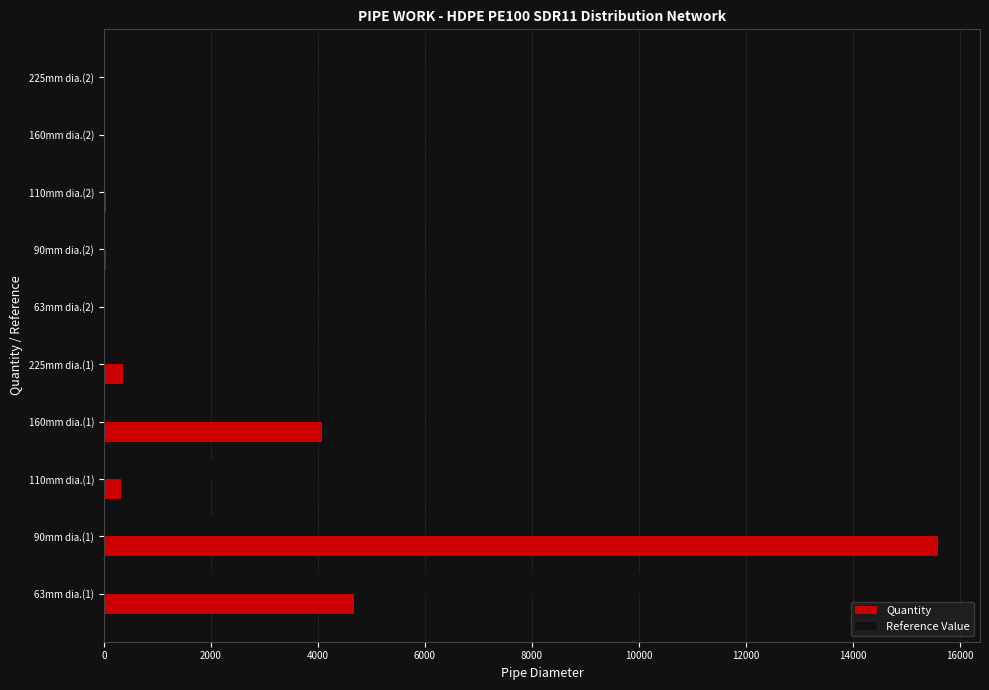

What is the sum of all Quantity values?

25205.5